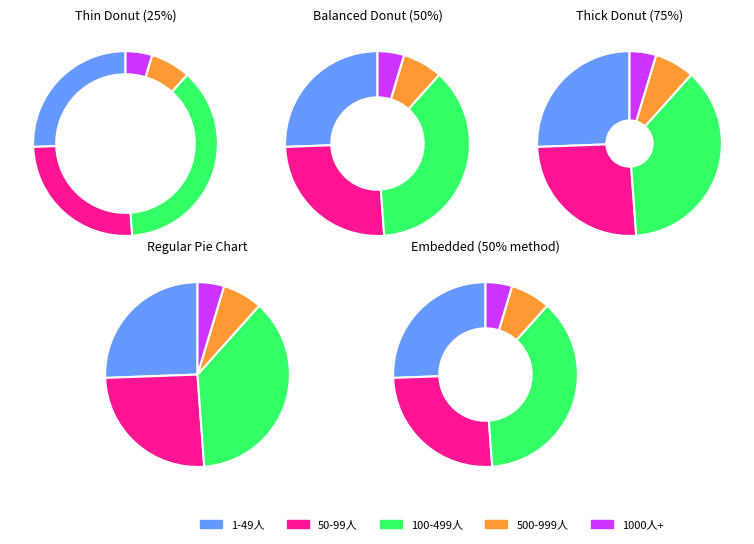

Is there any slice that represents more than half of the pie?

No